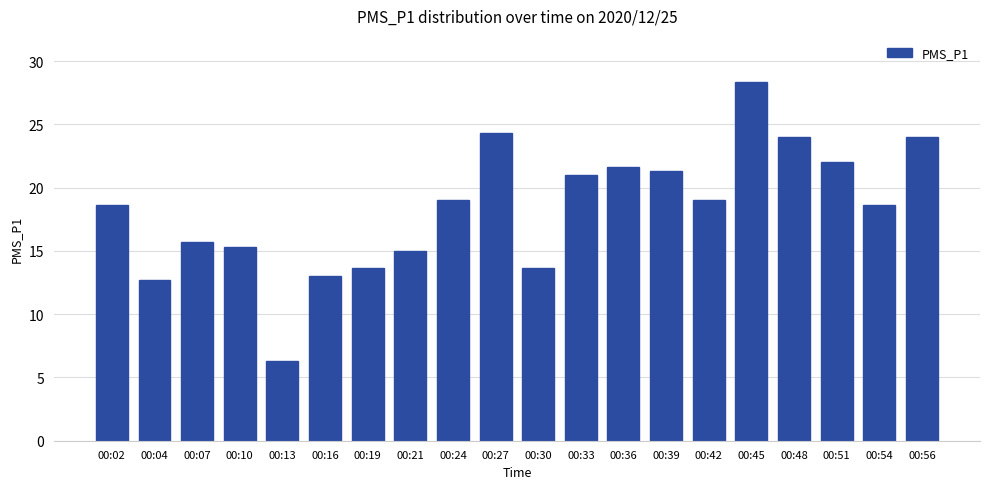

What is the value of the 10th bar from the left?

24.3